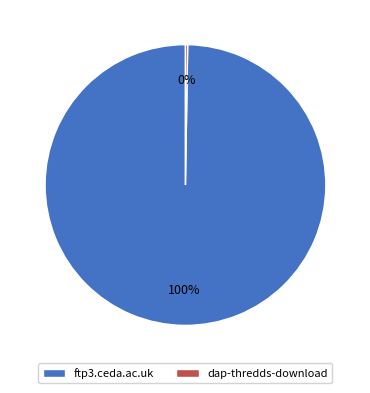

What is the majority slice?

ftp3.ceda.ac.uk